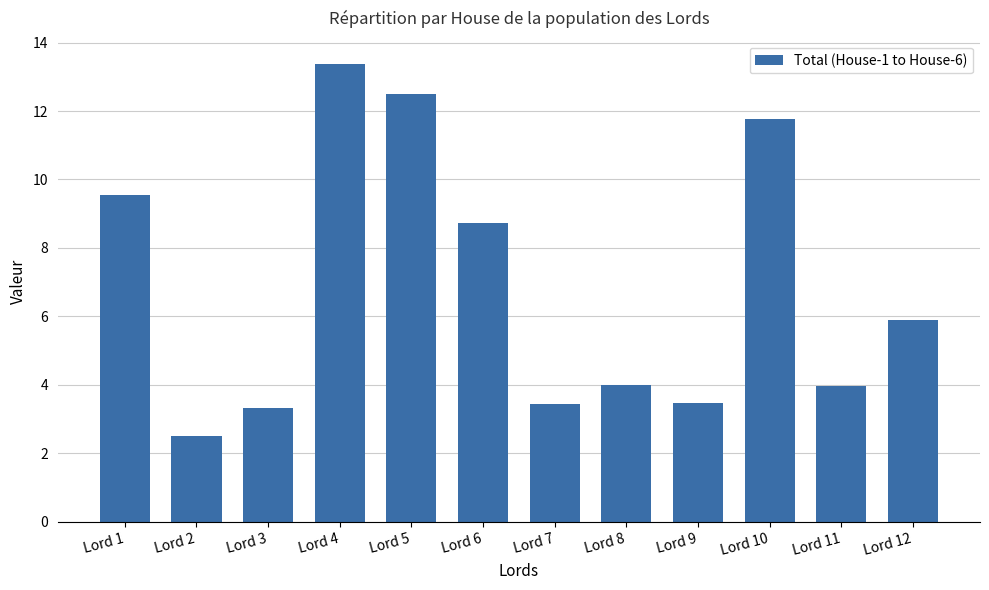

Are the bars grouped side by side (vs. stacked)?

No